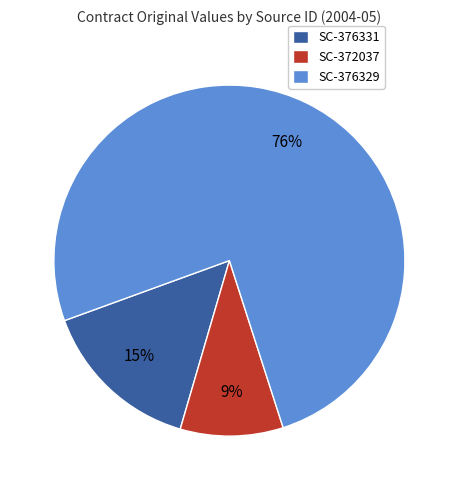

How many slices are in this pie chart?

3